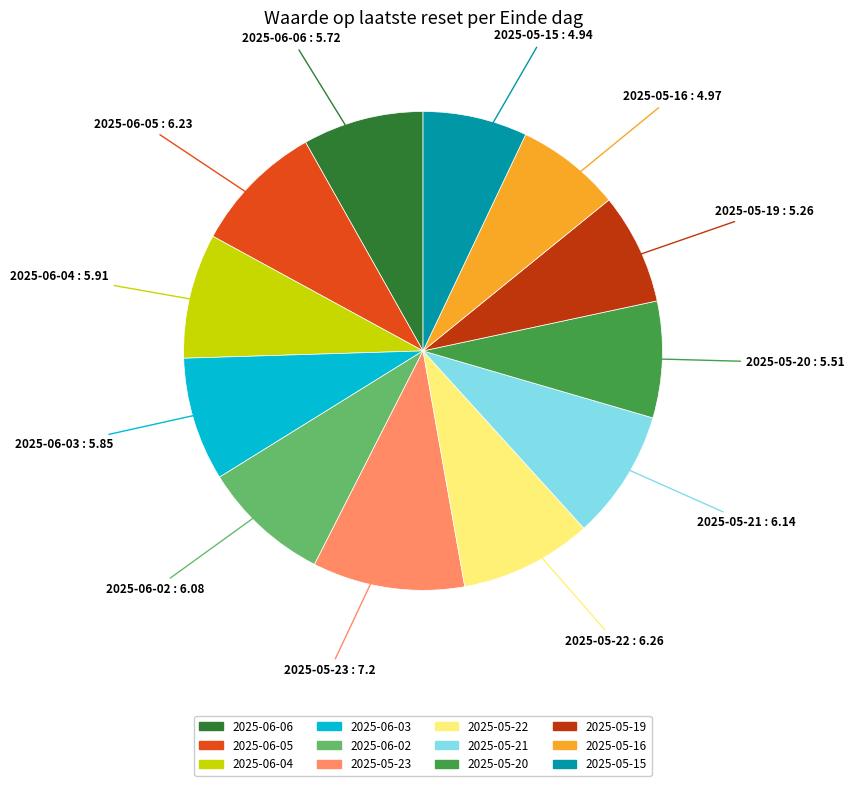

Is there a majority slice in this chart?

No